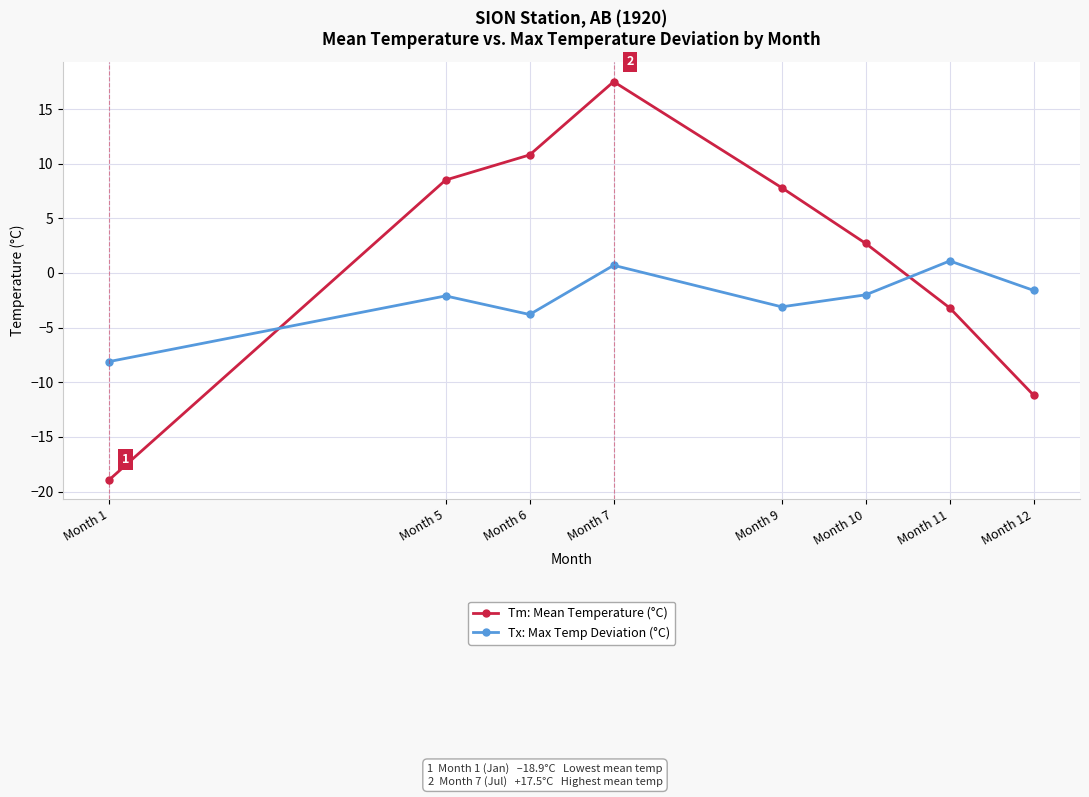

What is the average value of the Tm: Mean Temperature (°C) series?

1.8